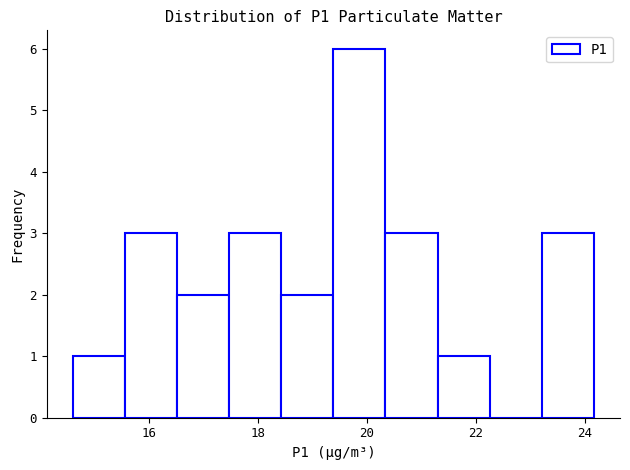

Reading left to right, list every bar in this chart as the range it spans on the x-axis followed by its height. Neither the bar edges nor the heights are printed on the chart, so give them approximately, as read against the axes.

14.6 to 15.6: 1
15.6 to 16.6: 3
16.6 to 17.4: 2
17.4 to 18.4: 3
18.4 to 19.4: 2
19.4 to 20.4: 6
20.4 to 21.2: 3
21.2 to 22.2: 1
22.2 to 23.2: 0
23.2 to 24.2: 3